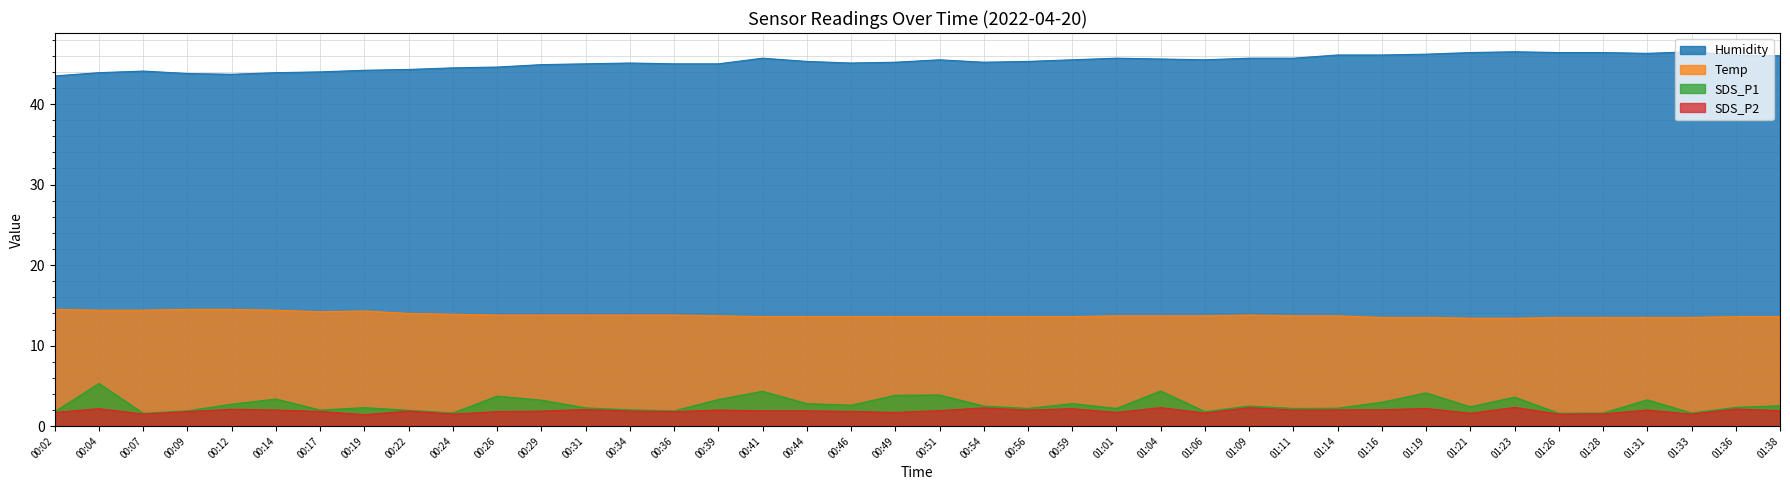

What is the value of the SDS_P1 point at the 1st from the left?

1.8